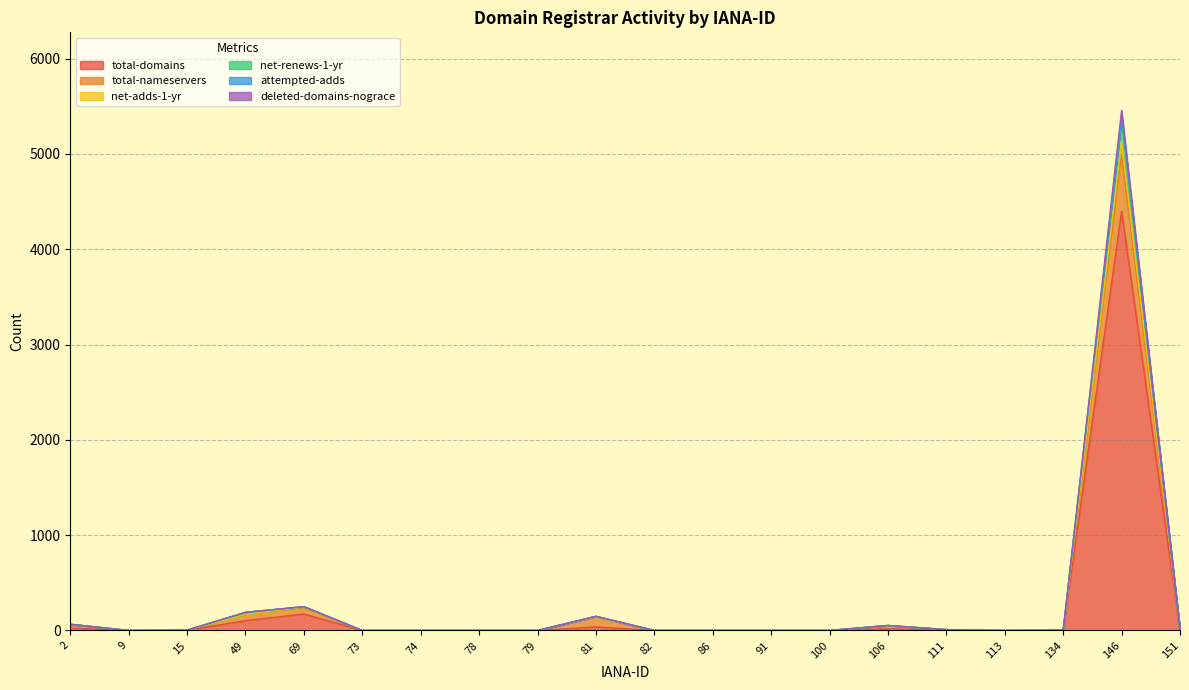

Count the number of categories in the chart.

20